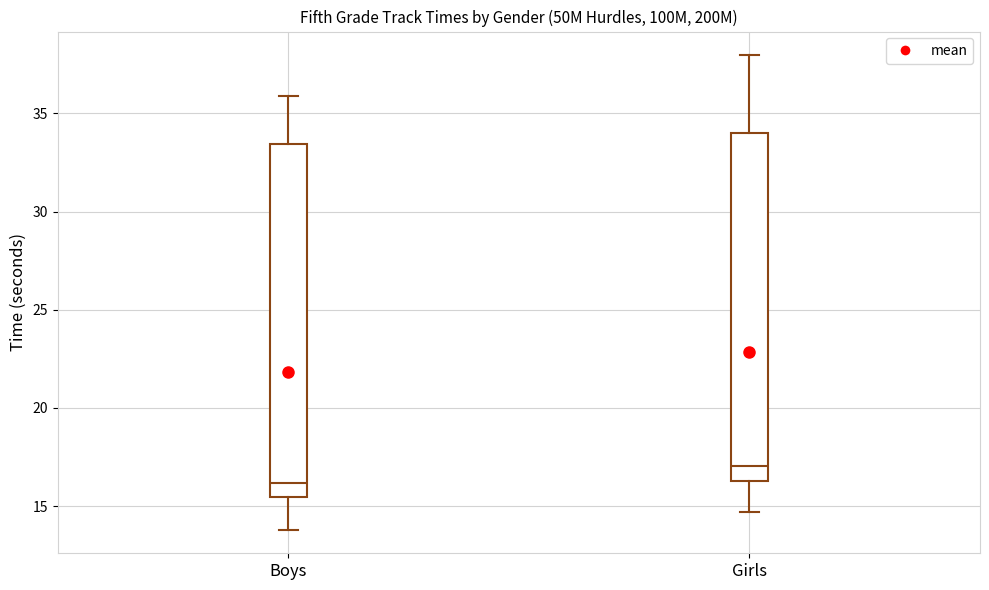

Reading left to right, read every box against the y-axis: the position of its median line, the range the box covers, and the ends of its whiskers. The values are not printed on the chart, so give them approximately, as read against the axis.

Boys: median 16.0, box 15.5 to 33.5, whiskers 14.0 to 36.0
Girls: median 17.0, box 16.5 to 34.0, whiskers 14.5 to 38.0